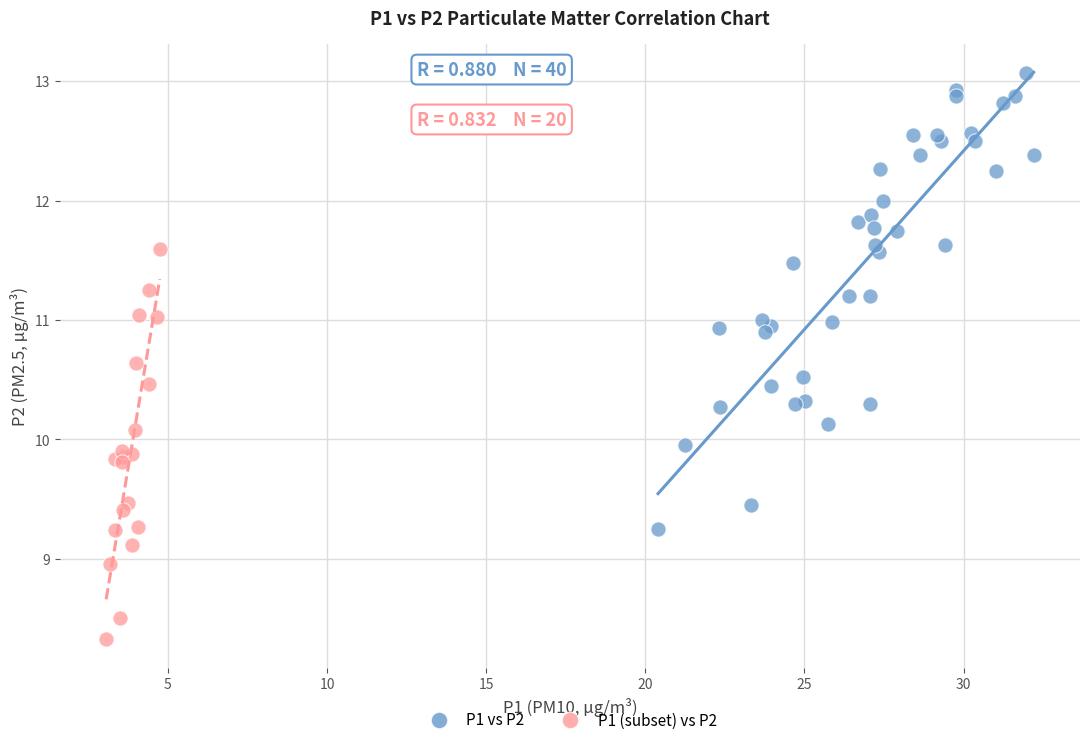

Which series has the largest Y range (max minus min)?

P1 vs P2